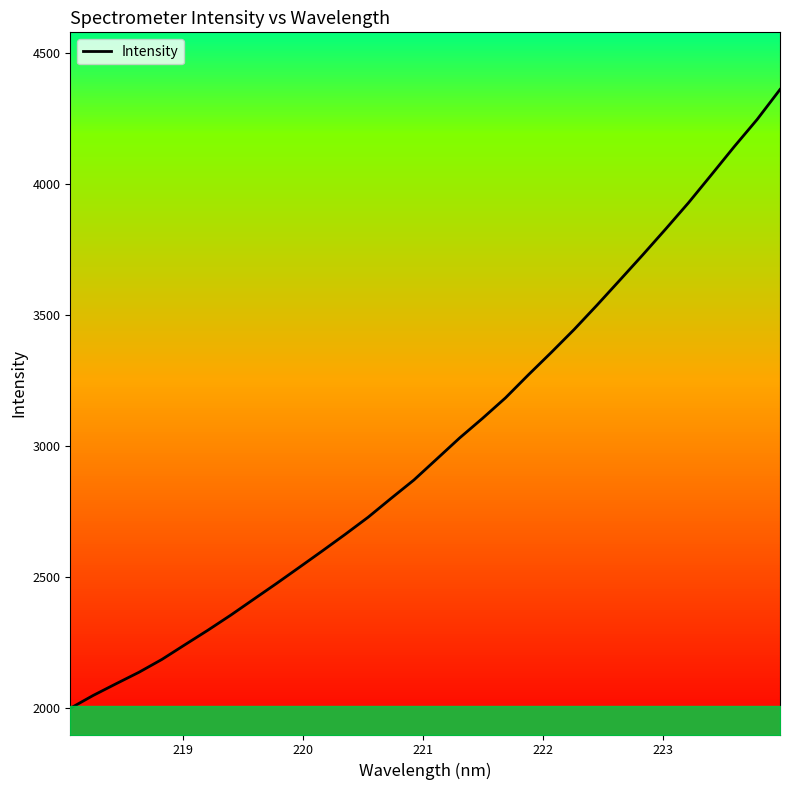

What is the label of the 31st point from the right?

219